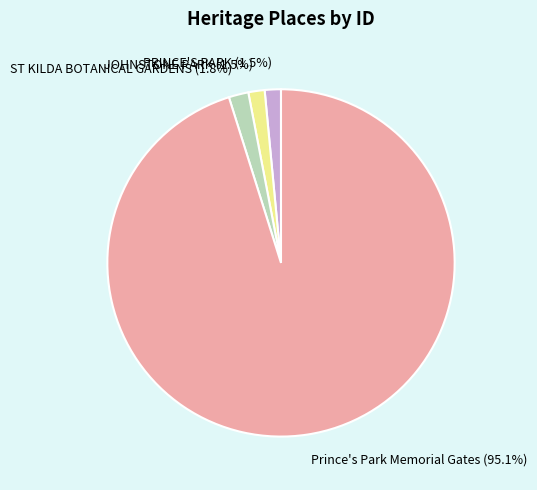

Which slice is the largest?

Prince's Park Memorial Gates